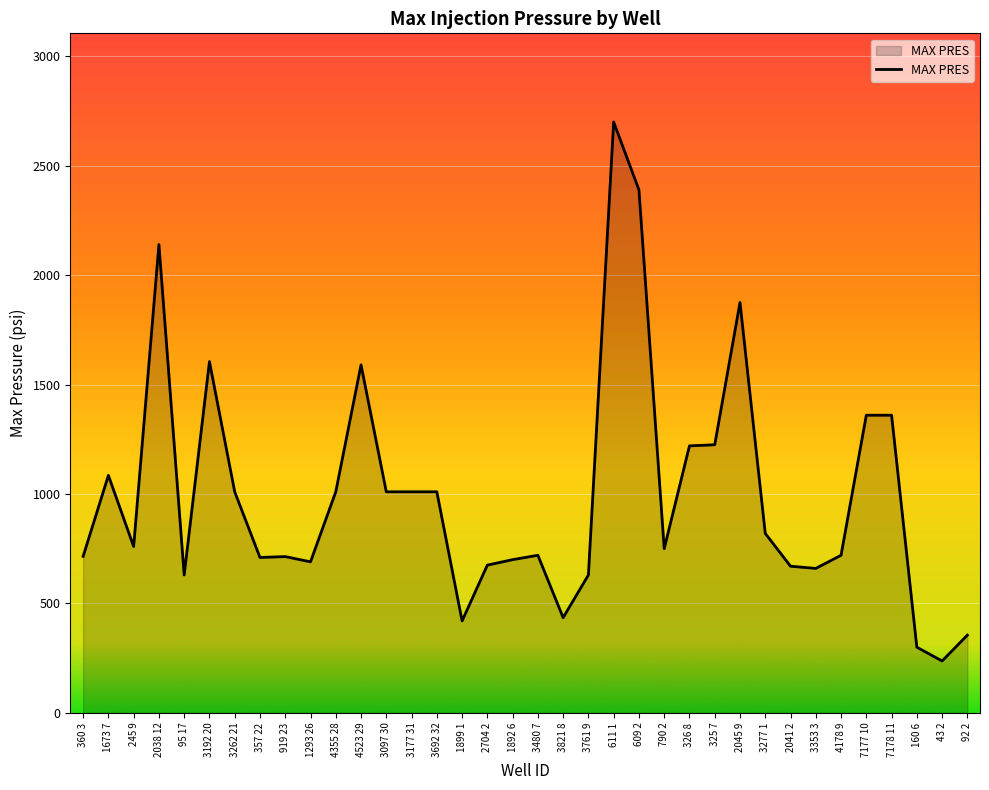

What is the ratio of the value at 360 3 to the value at 790 2?

1.0